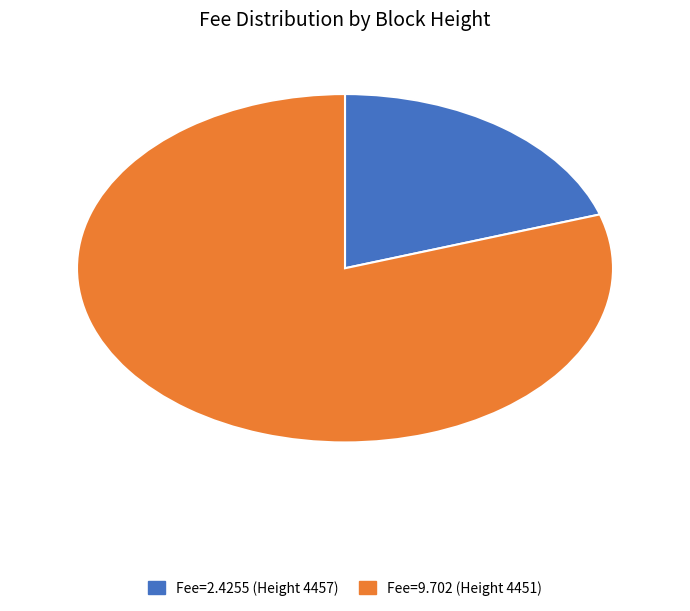

True or false: Fee=9.702 (Height 4451) accounts for 80% of the total.

True